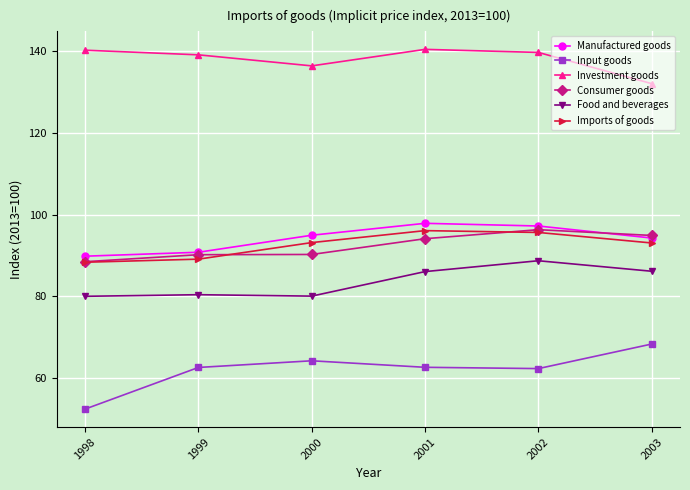

What is the difference between the highest and lowest values at 2000?

72.1